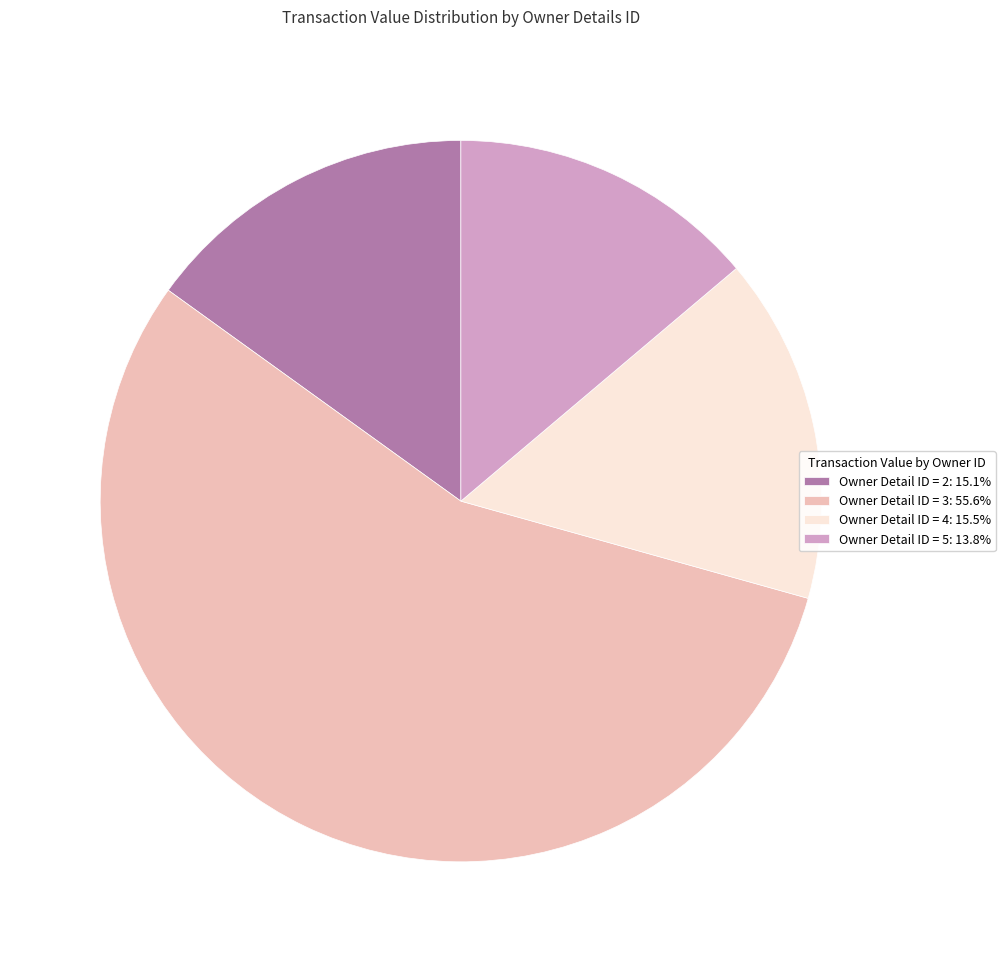

Is there any slice that represents more than half of the pie?

Yes